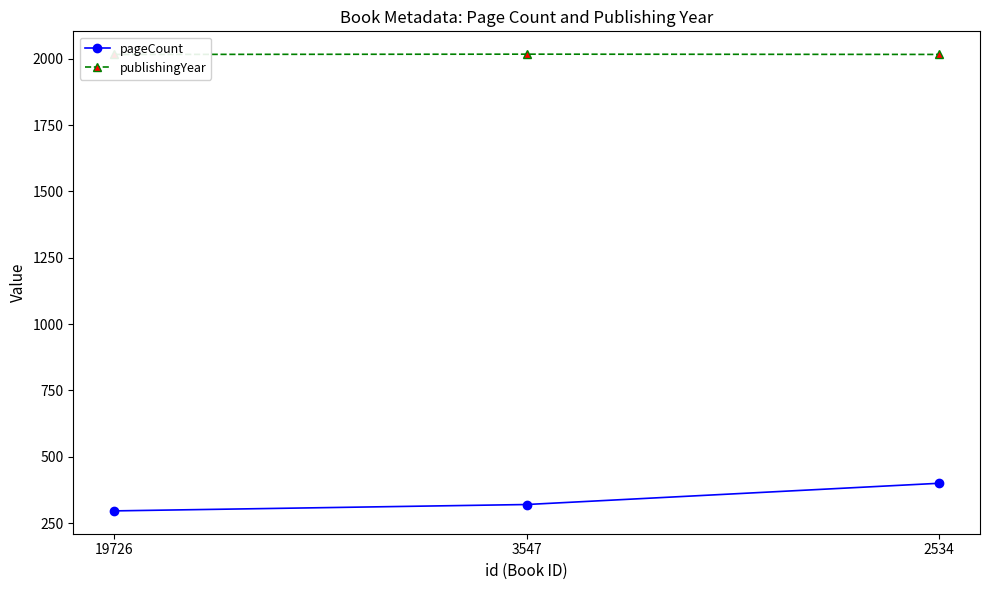

What is the highest value of the pageCount series?

400